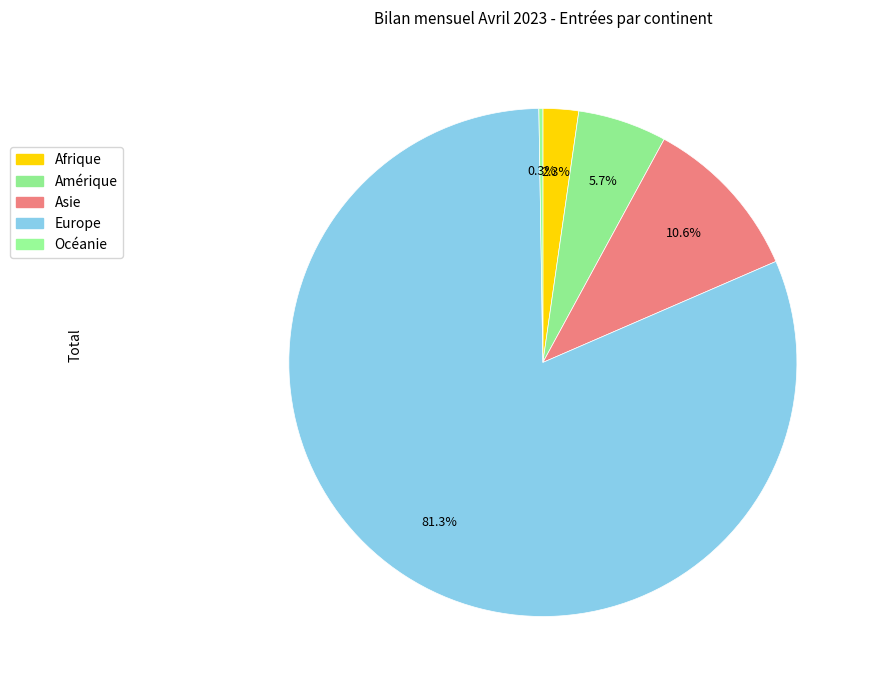

What is the largest slice in the pie chart?

Europe